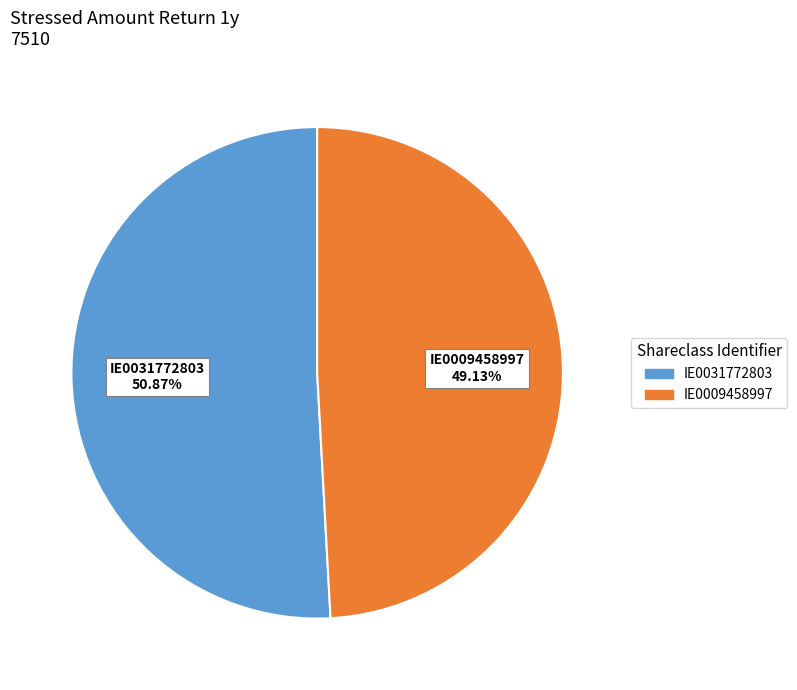

What percentage is the IE0009458997 slice, to the nearest percent?

49%